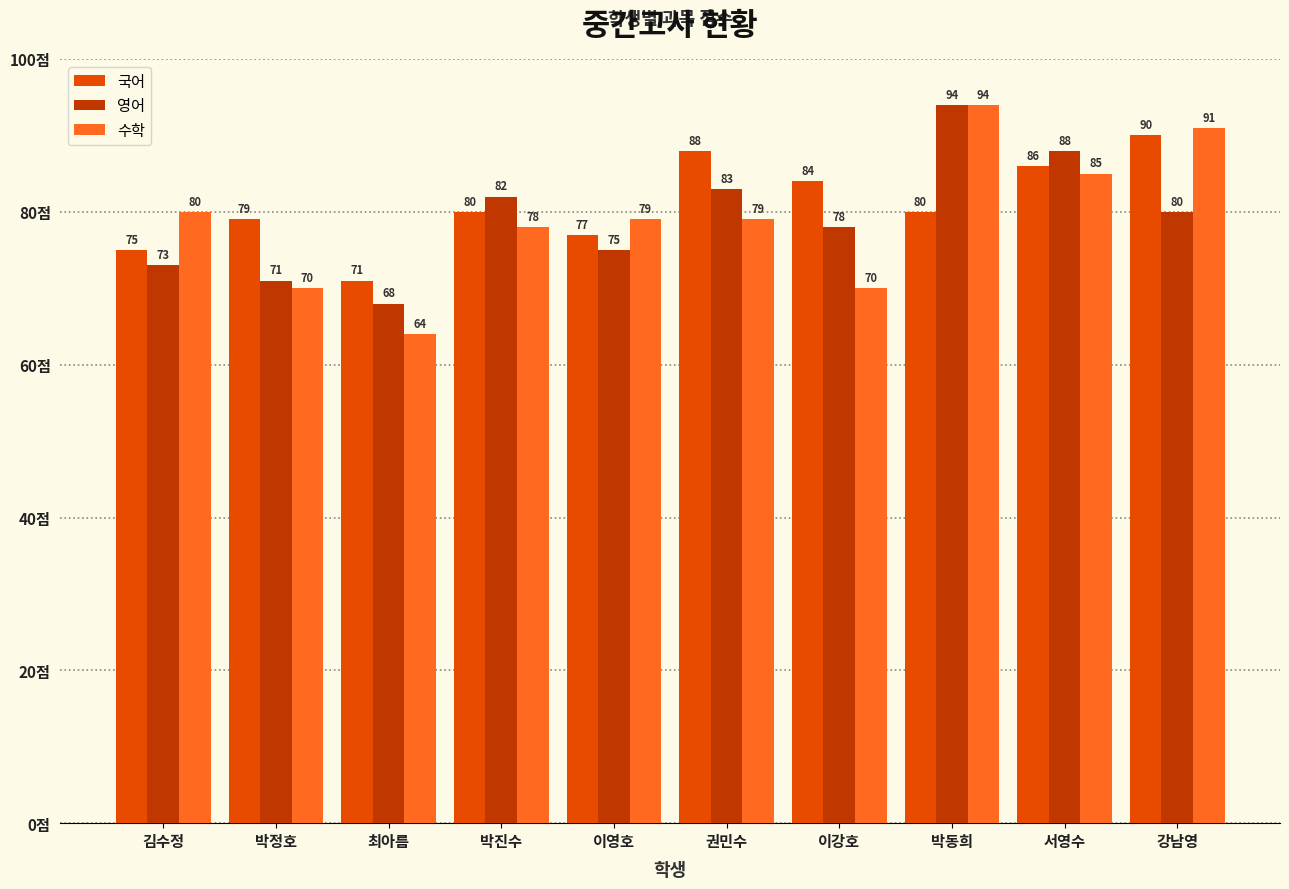

Reading left to right, extract all data points from this chart.

국어: 75	79	71	80	77	88	84	80	86	90
영어: 73	71	68	82	75	83	78	94	88	80
수학: 80	70	64	78	79	79	70	94	85	91